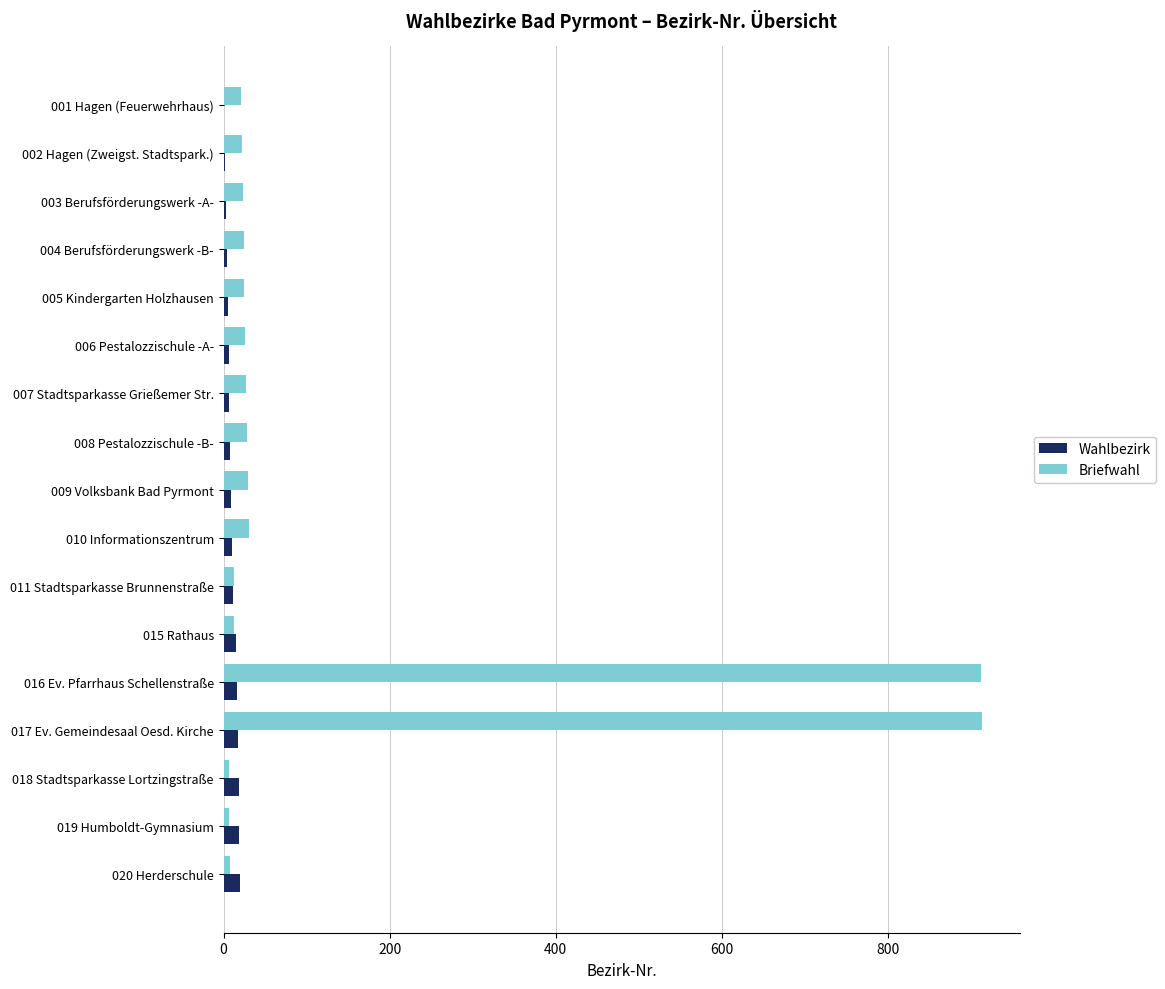

What is the sum of all Wahlbezirk values?

171